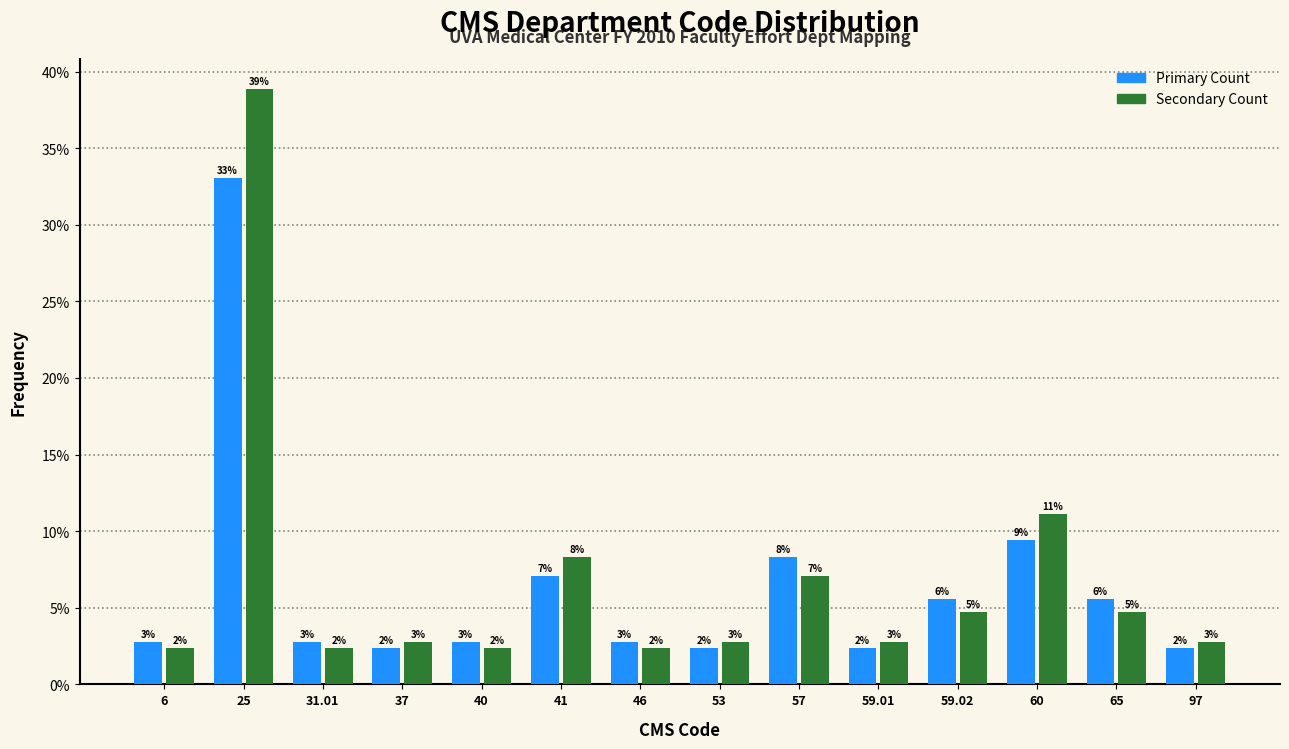

Does the chart contain any negative values?

No